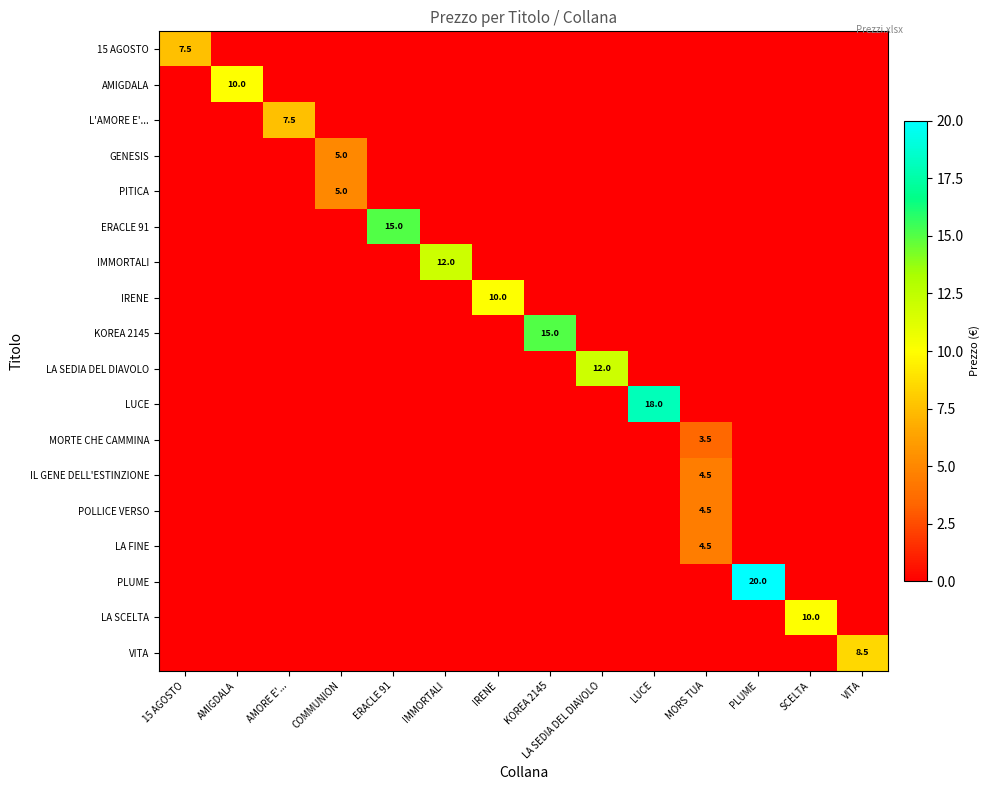

True or false: ERACLE 91 has a value of 15.0 at ERACLE 91.

True